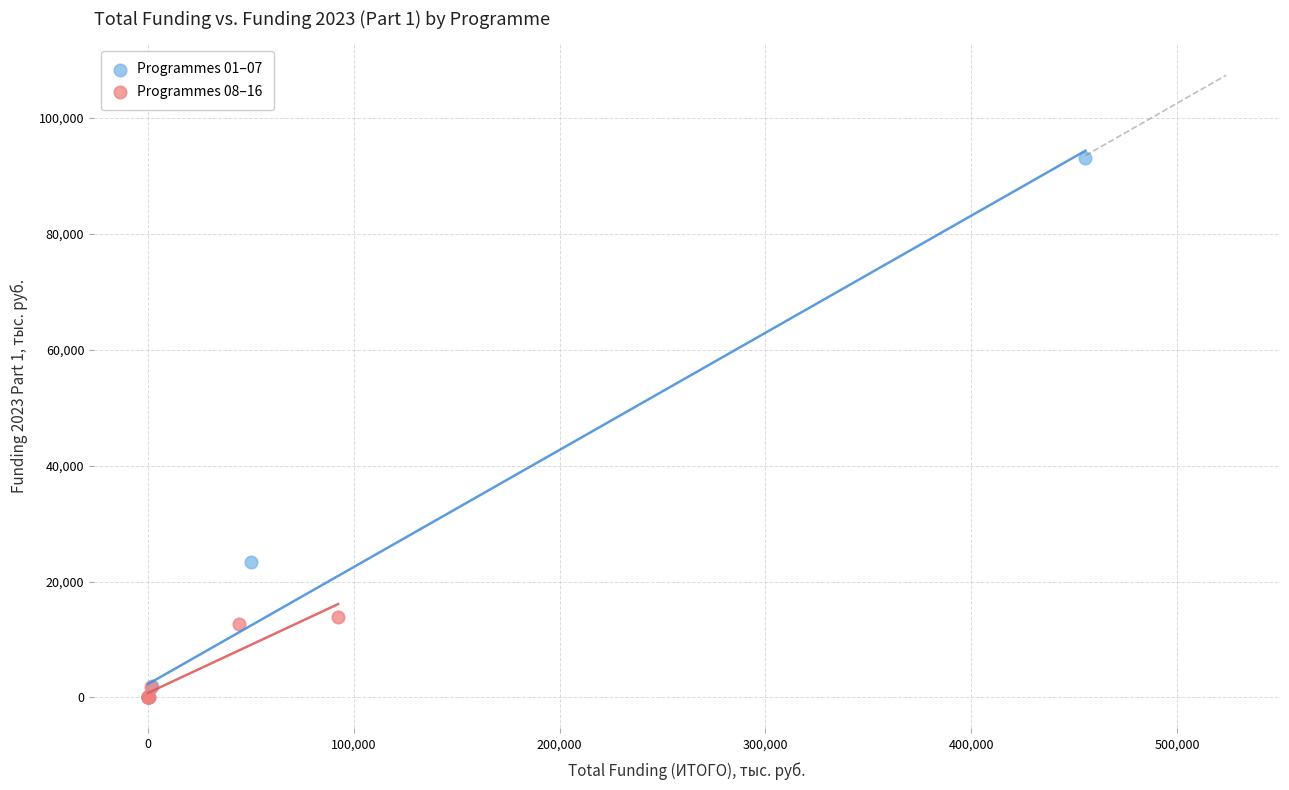

What are all the series names shown in the legend?

Programmes 01–07, Programmes 08–16